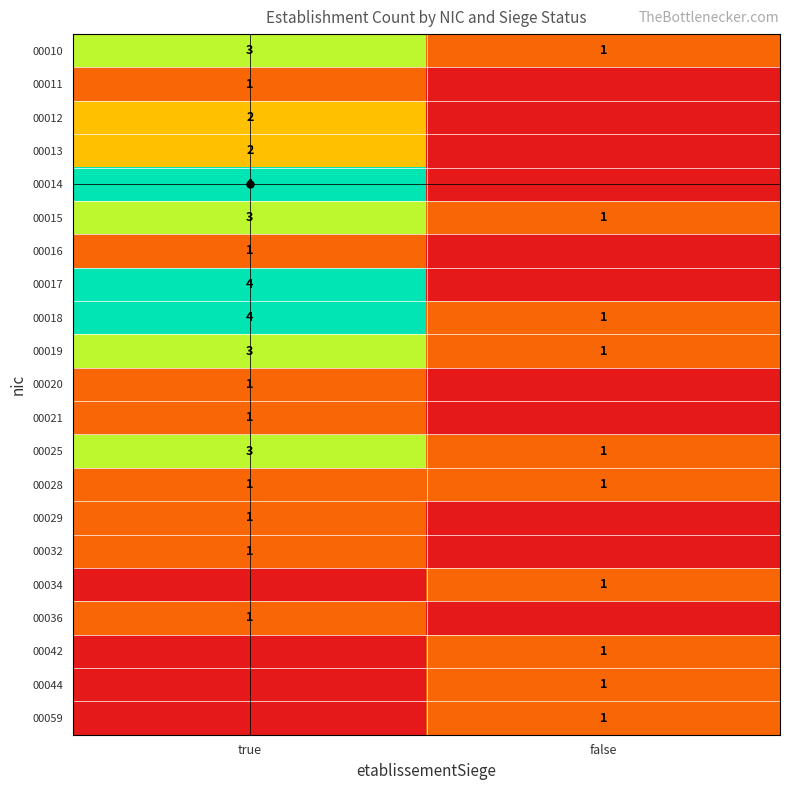

The value of 00029 at true is 1. True or false?

True